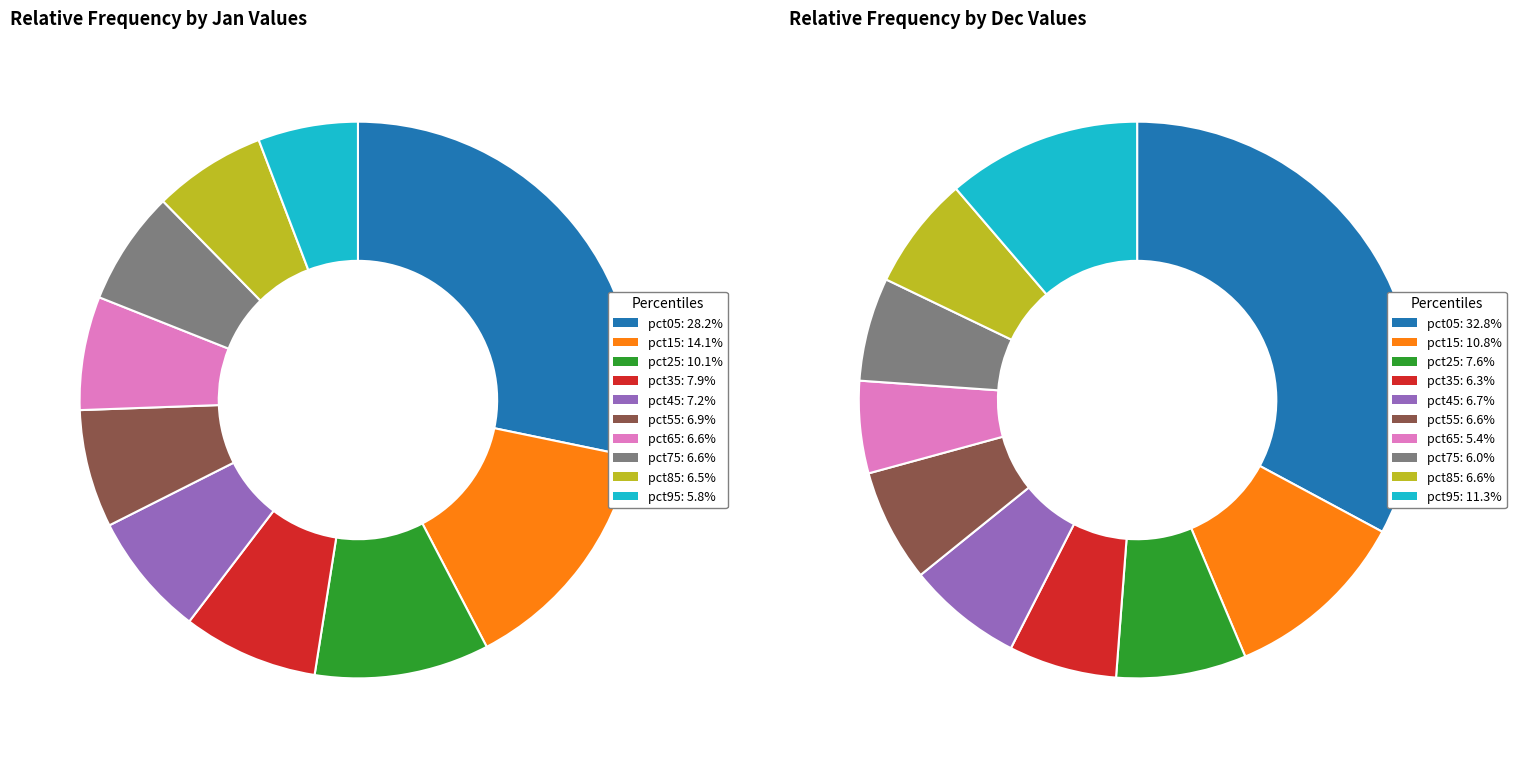

To the nearest percent, what portion does dec_values represent?

14%